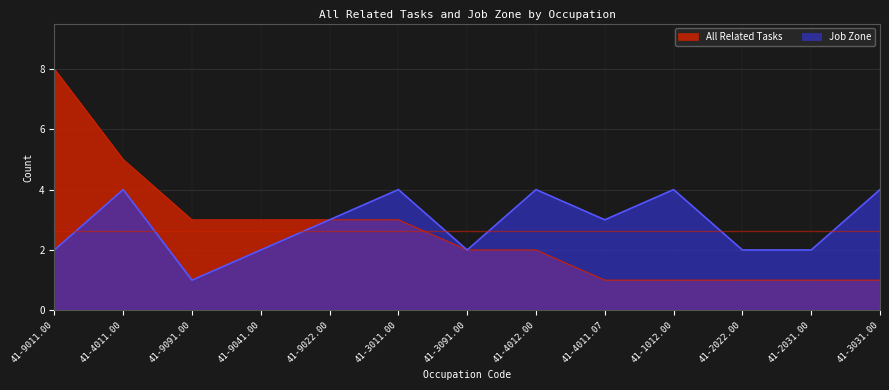

At which label does Job Zone first exceed 3?

41-4011.00